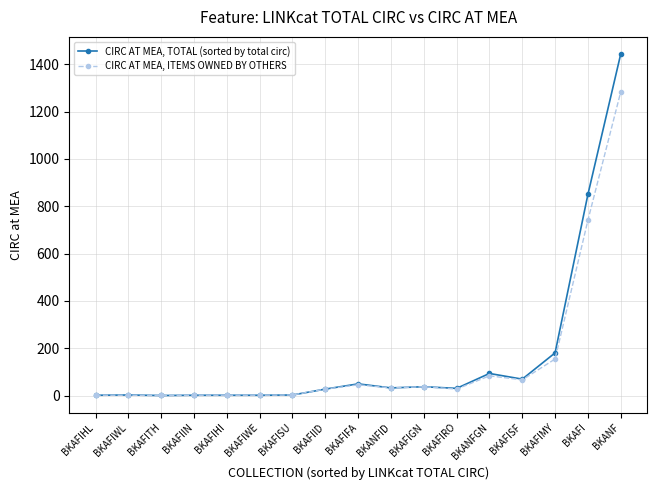

How many distinct data groups are displayed?

2